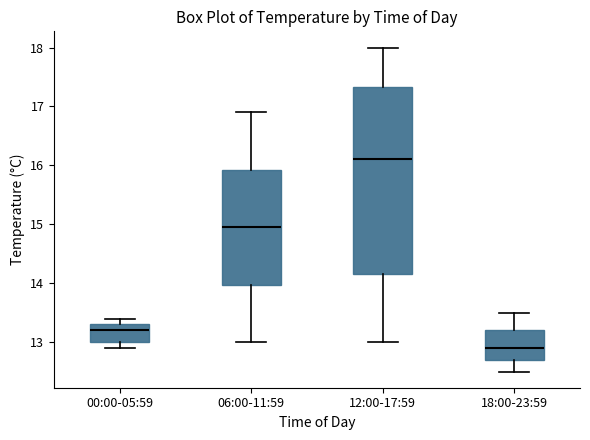

Where does the upper whisker of the box for 18:00-23:59 end on the y-axis? The values are not printed on the chart, so give them approximately, as read against the axis.

13.5